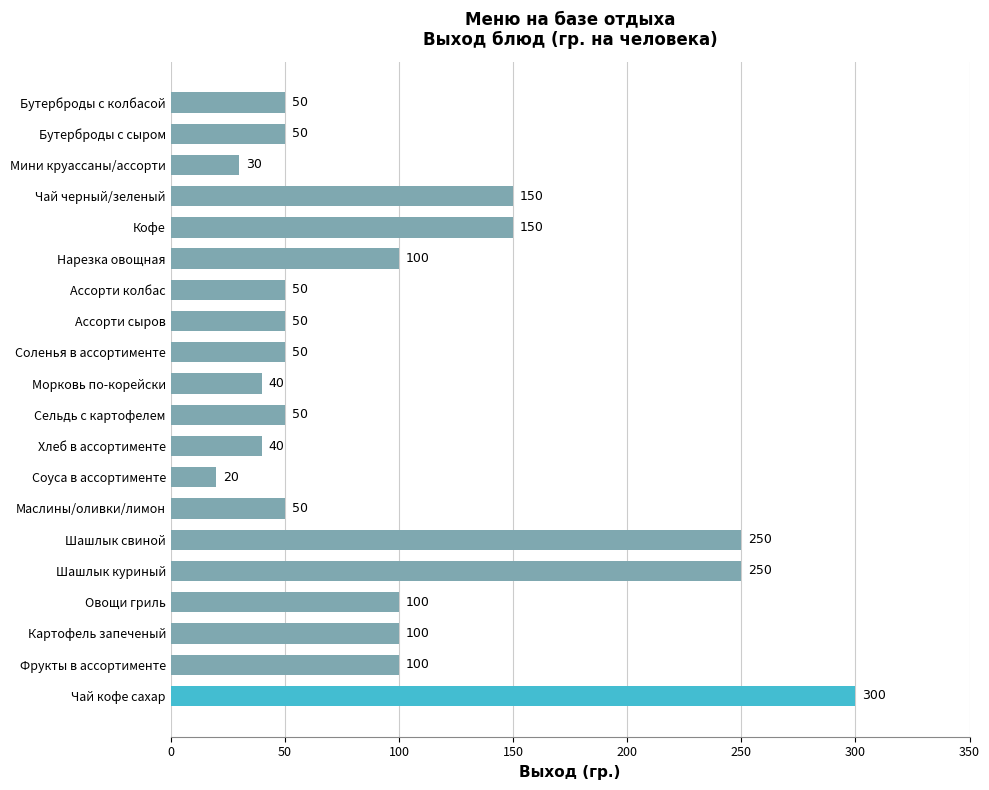

Does the chart contain stacked bars?

No